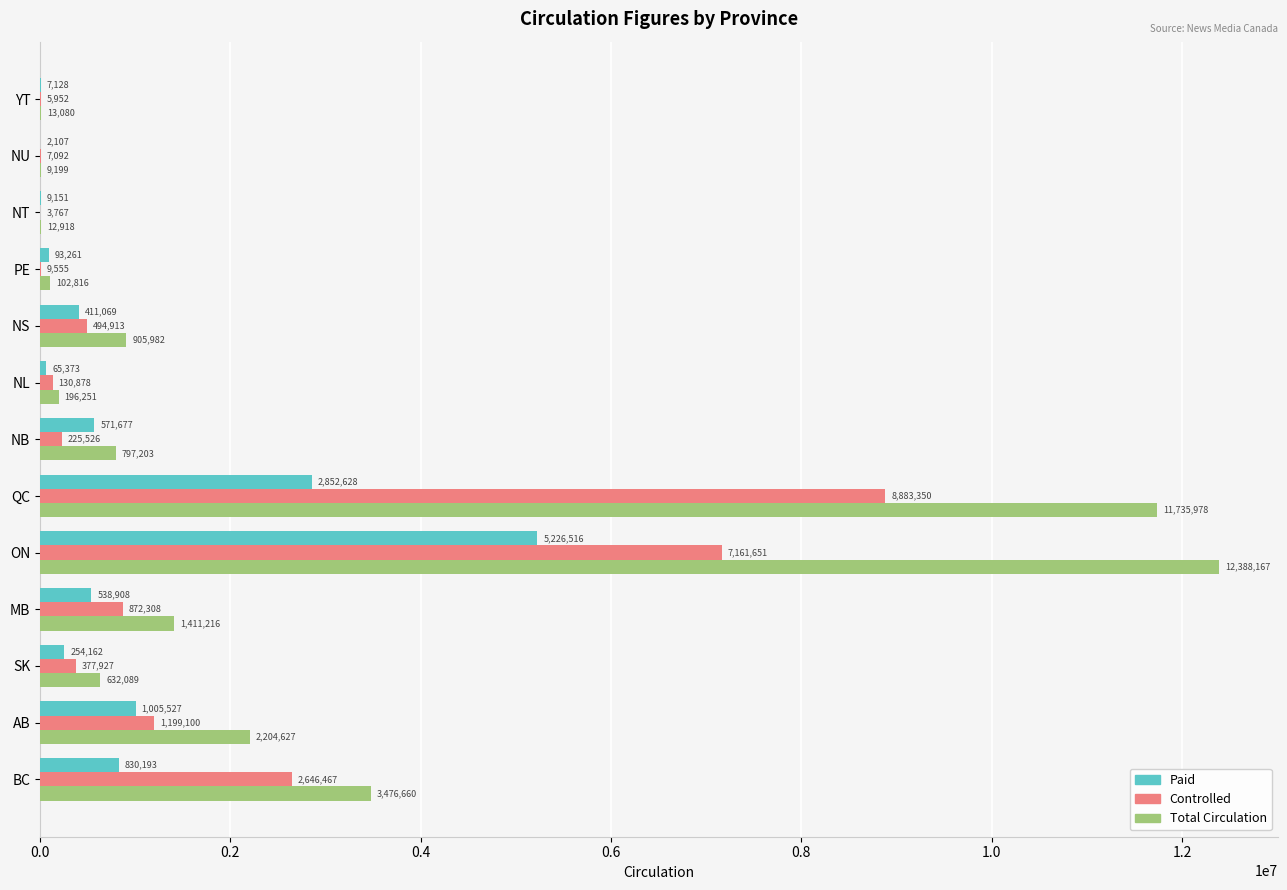

Which series has the largest total across all categories?

Total Circulation